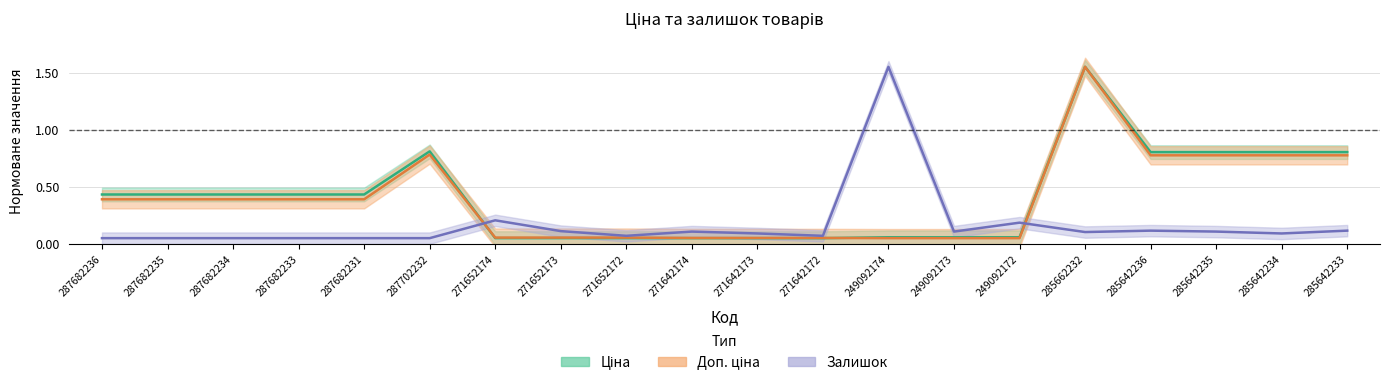

Which has a higher value, 271642174 or 285642236?

285642236